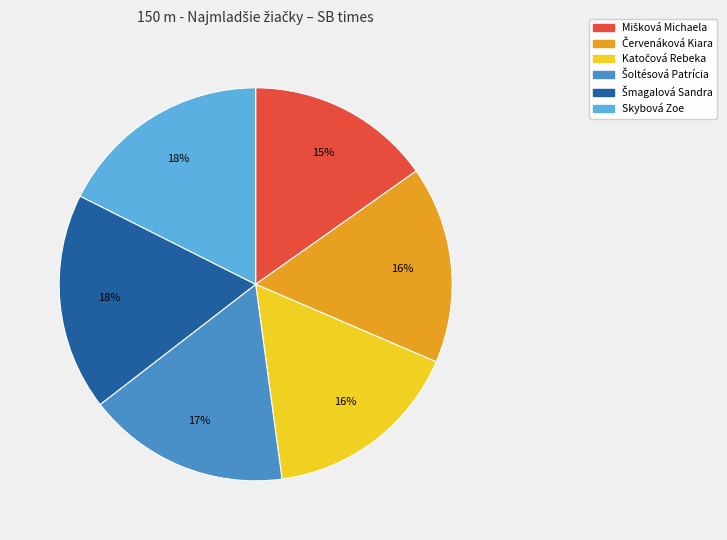

Is there any slice that represents more than half of the pie?

No